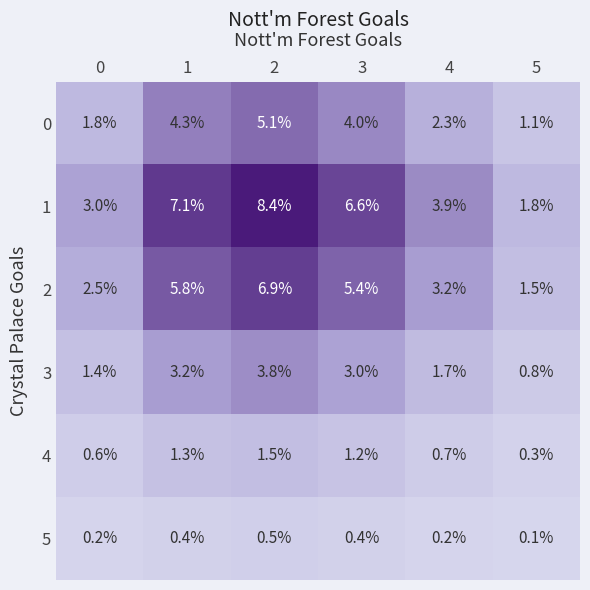

What is the difference between the maximum and minimum values in the 5 series?

0.4